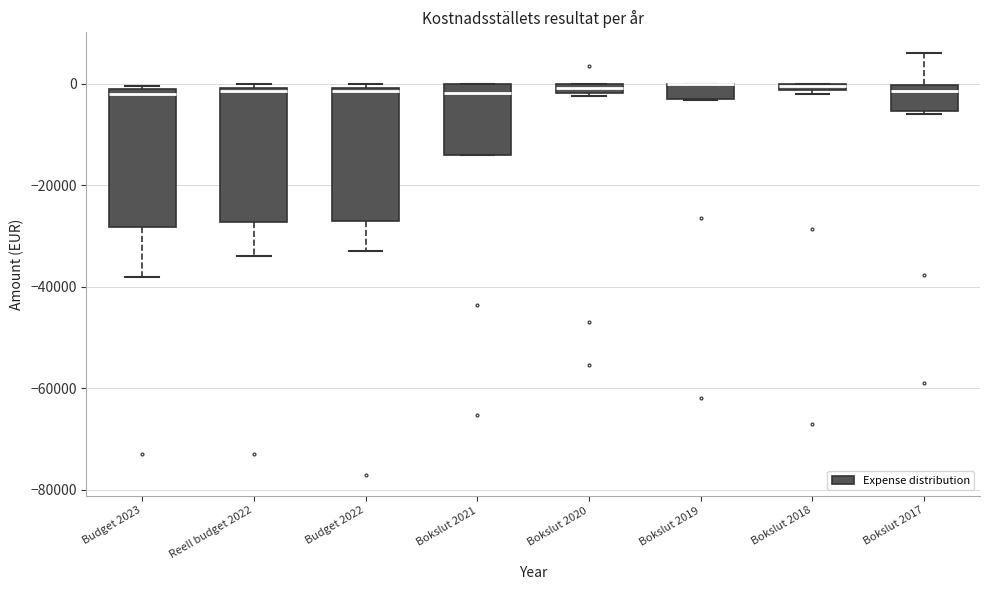

Where is the lower edge of the box for Bokslut 2019 on the y-axis? The values are not printed on the chart, so give them approximately, as read against the axis.

-4000